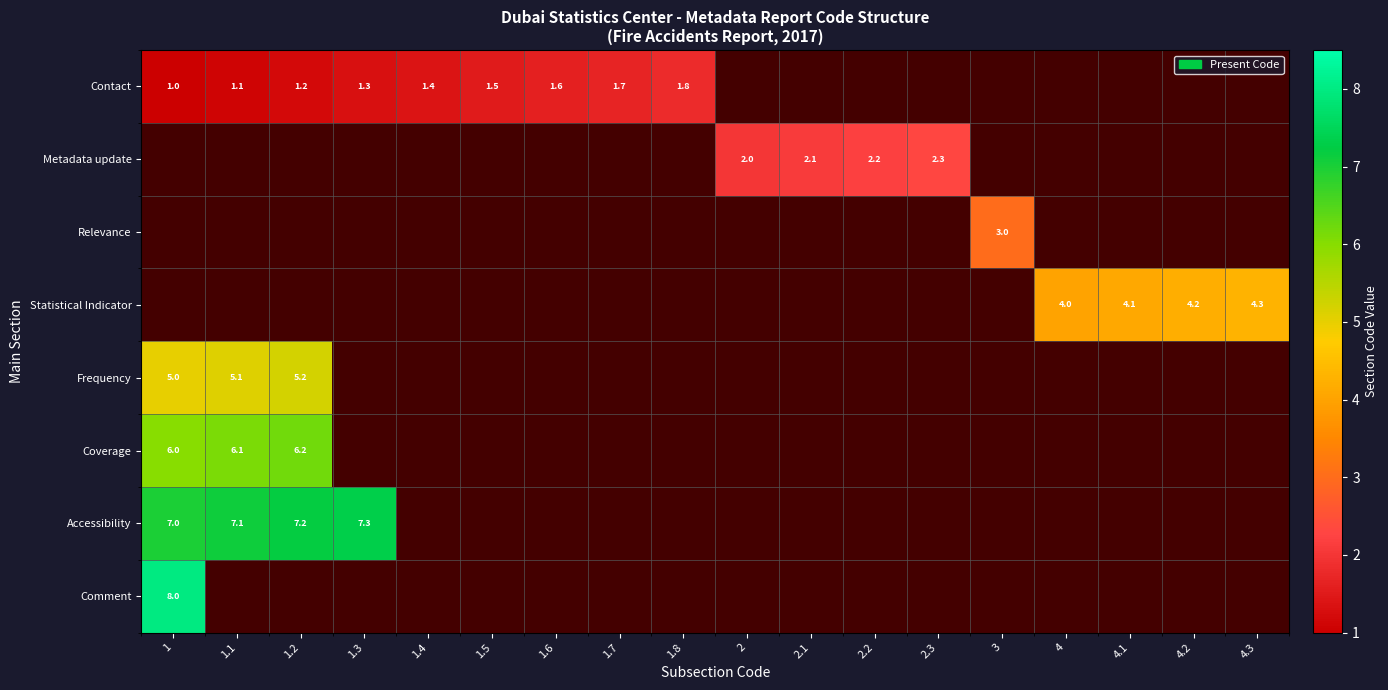

Is it true that Contact equals 0.4 at 1.1?

False